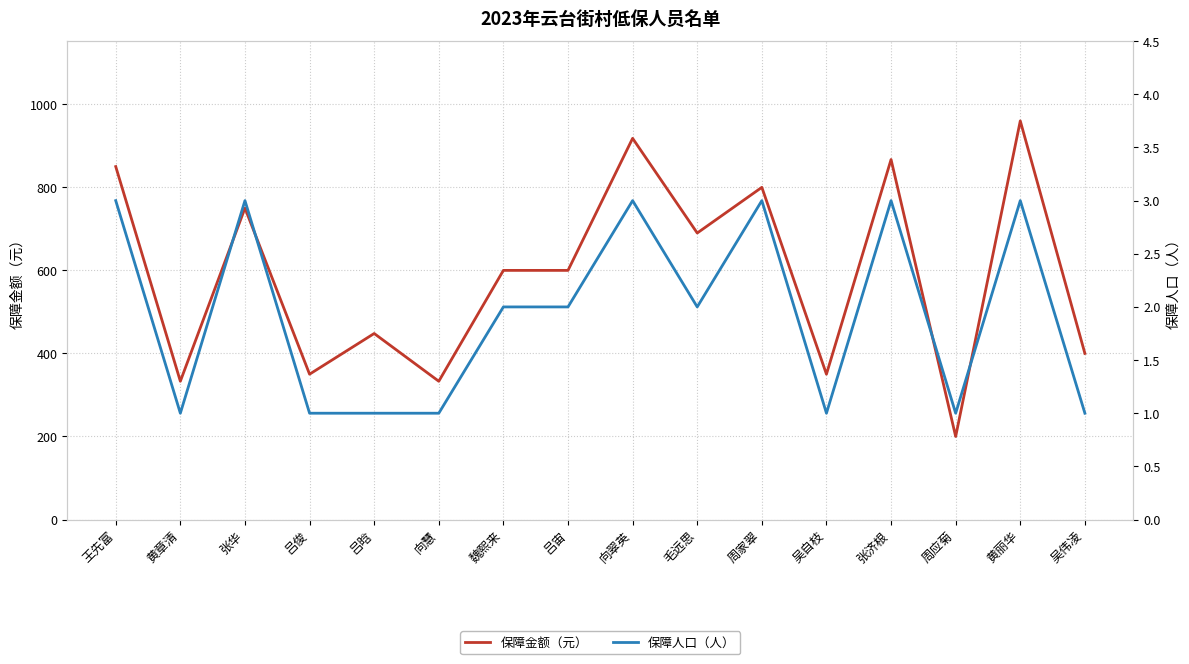

What is the difference between the second highest and minimum values in the 保障金额（元） series?

718